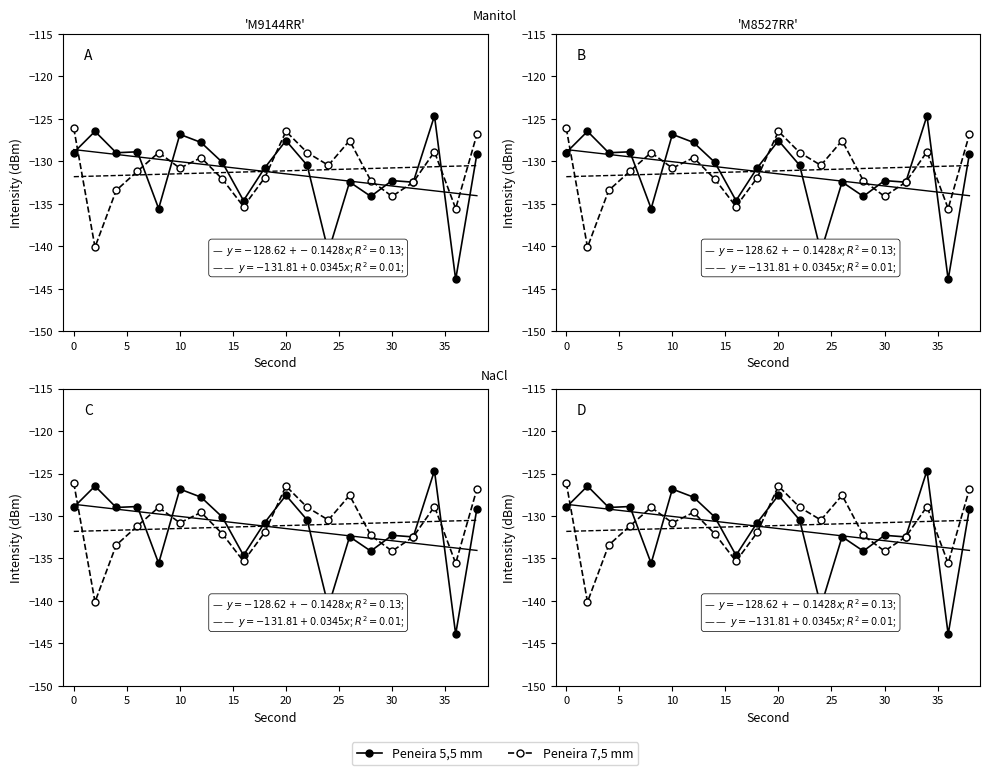

What is the sum of the Peneira 5,5 mm values at 5 and 10?

-257.9